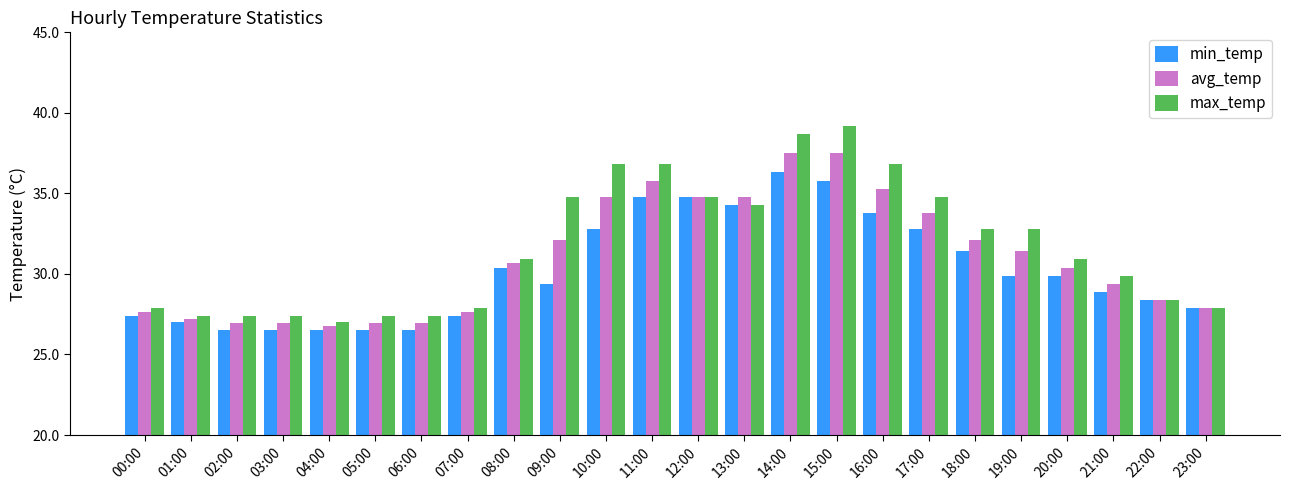

What is the highest value of the min_temp series?

36.3